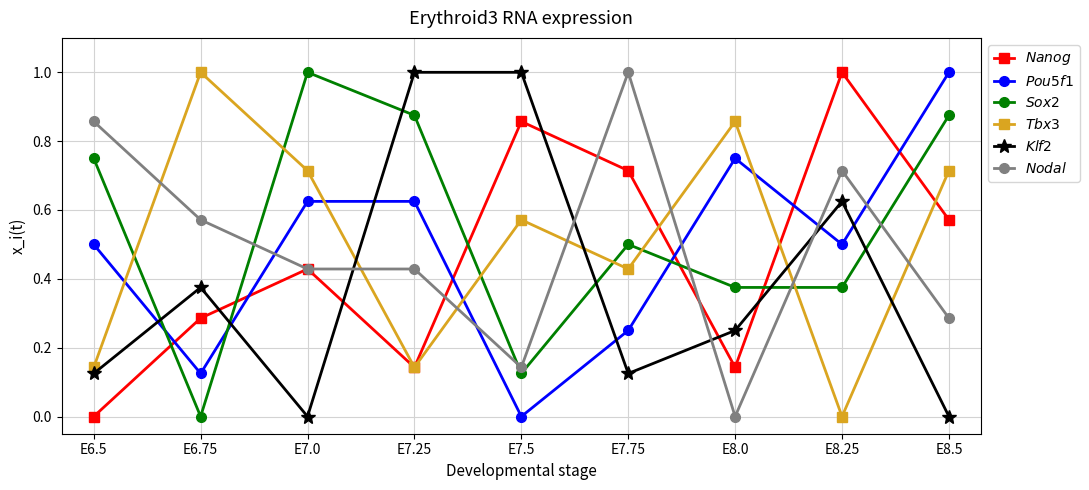

The $\it{Nodal}$ series shows 1.0 at E7.75. True or false?

True